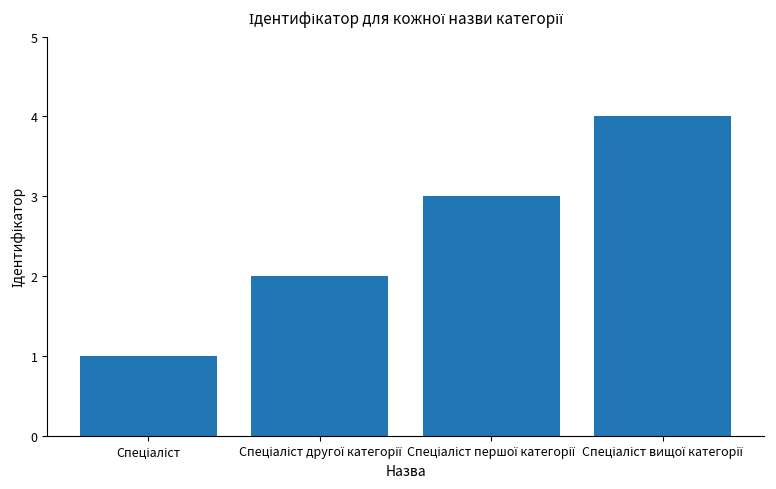

What is the difference between the maximum and minimum values?

3